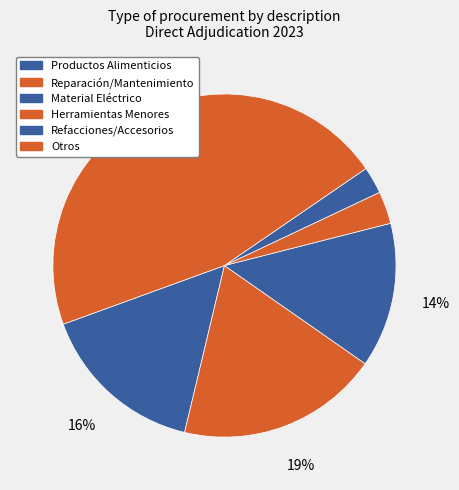

How many slices are in this pie chart?

6